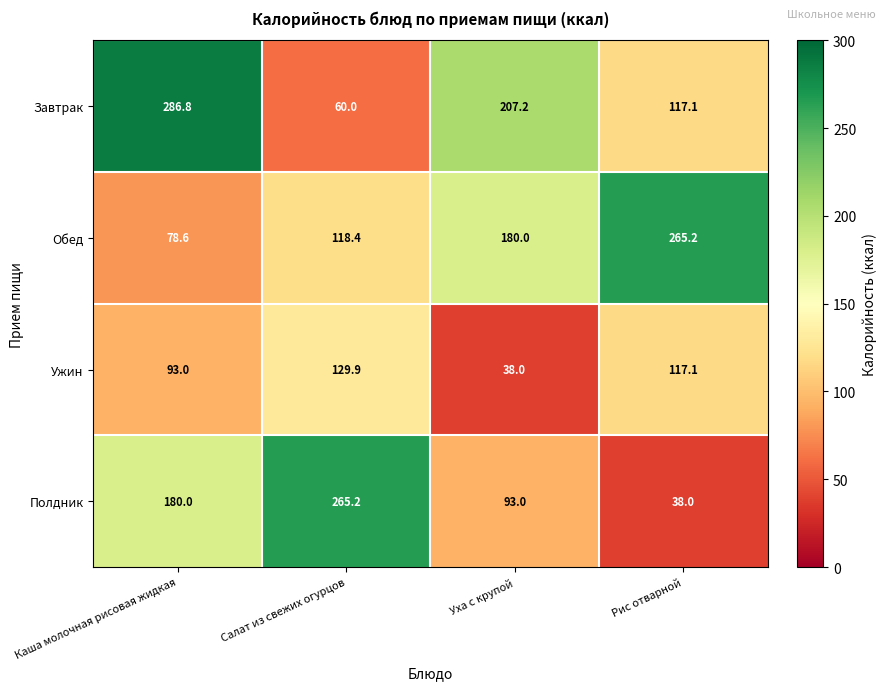

What is the total value across all series at Каша молочная рисовая жидкая?

638.4